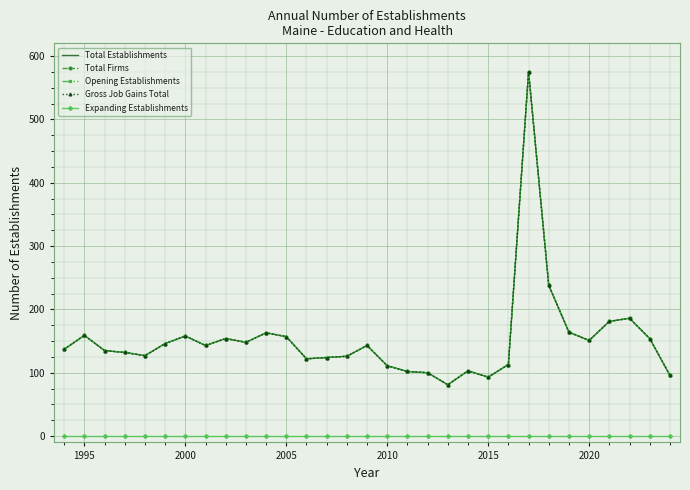

True or false: Total Firms has more than 2 points higher than both neighbors.

True